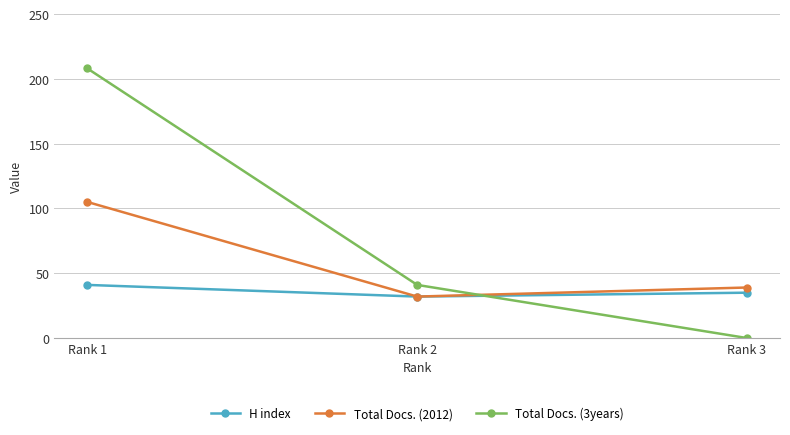

What is the sum of all Total Docs. (2012) values?

176